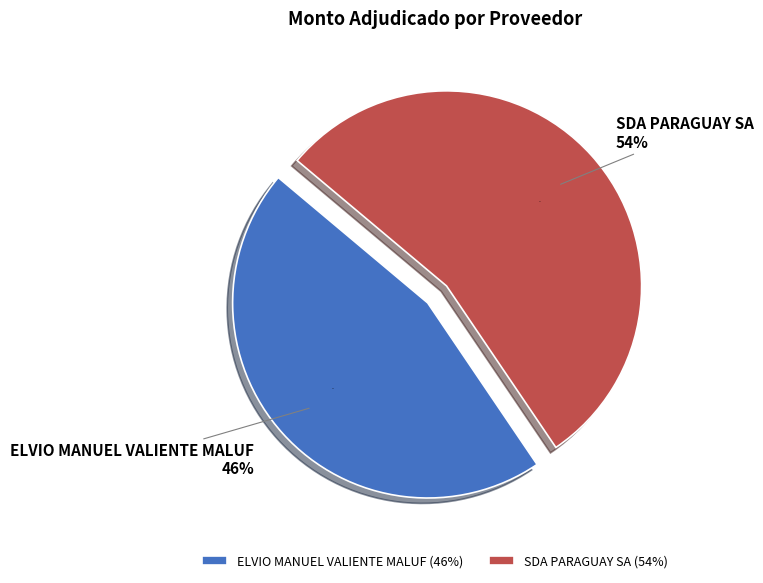

What is the change in value from ELVIO MANUEL VALIENTE MALUF to SDA PARAGUAY SA?

+846000